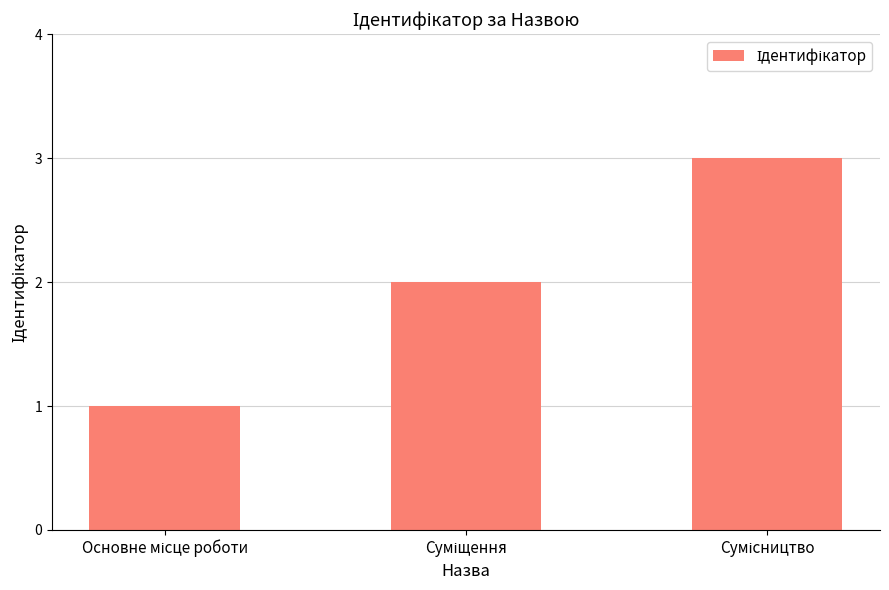

What is the maximum value shown in the chart?

3